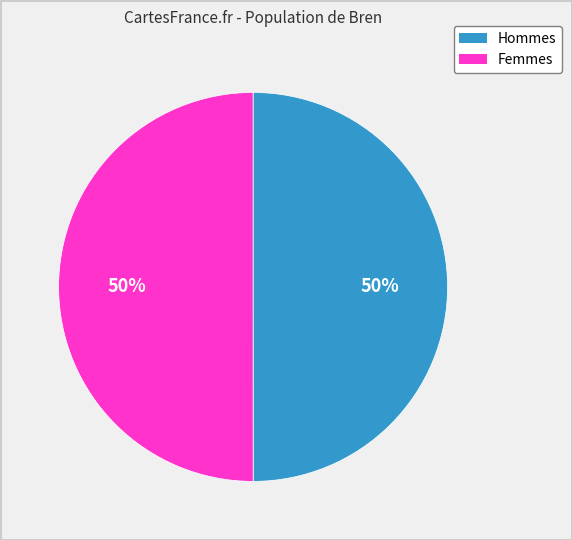

To the nearest percent, what is the average slice percentage?

50%